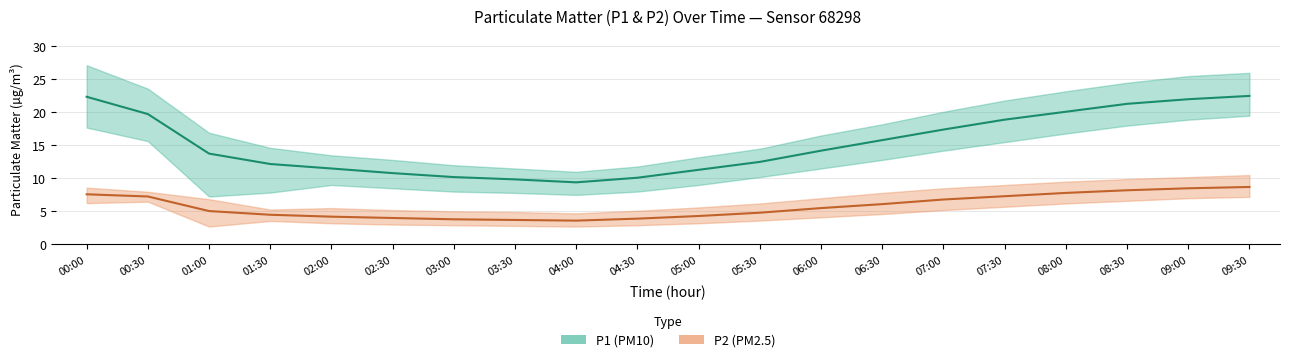

What is the label of the 3rd point from the left?

01:00